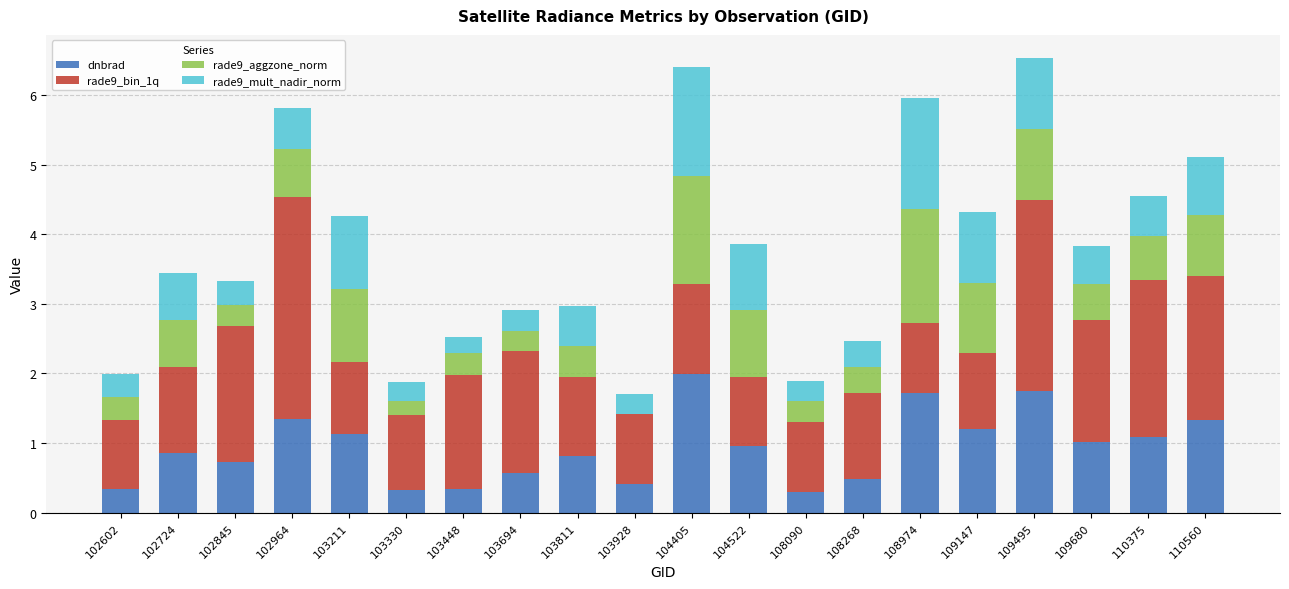

True or false: dnbrad has a value of 2.8 at 108974.

False